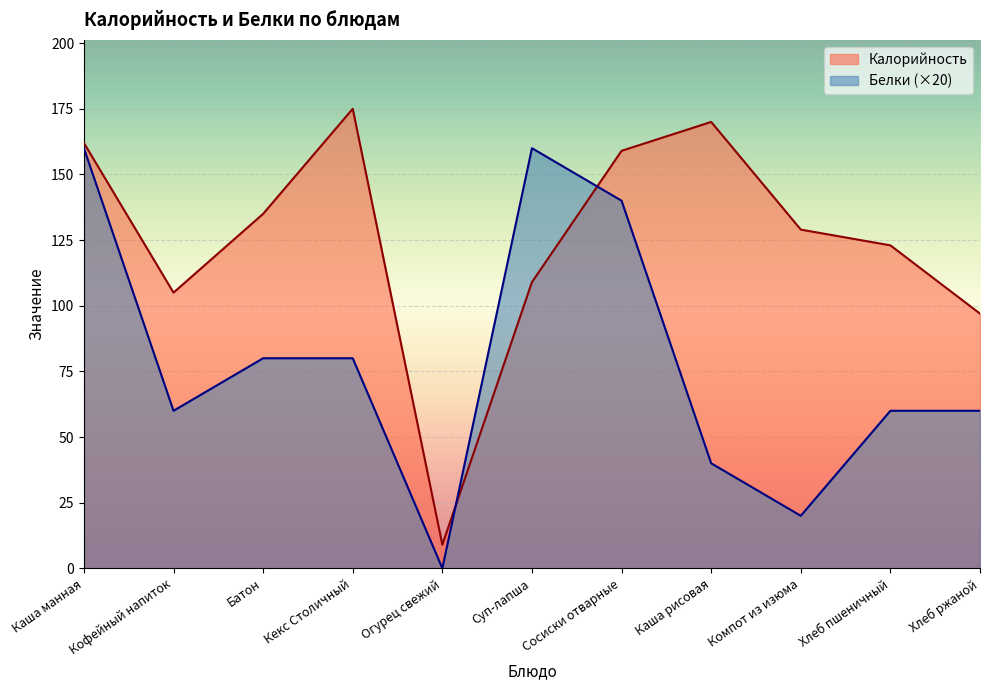

True or false: Белки has a value of 82 at Суп-лапша.

False